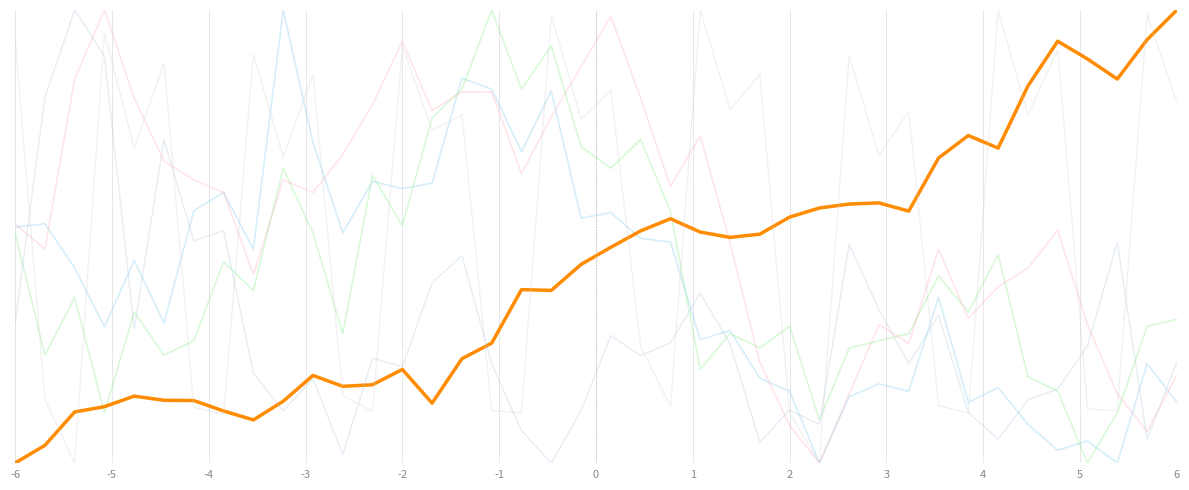

Does the chart display data point markers on the line(s)?

No